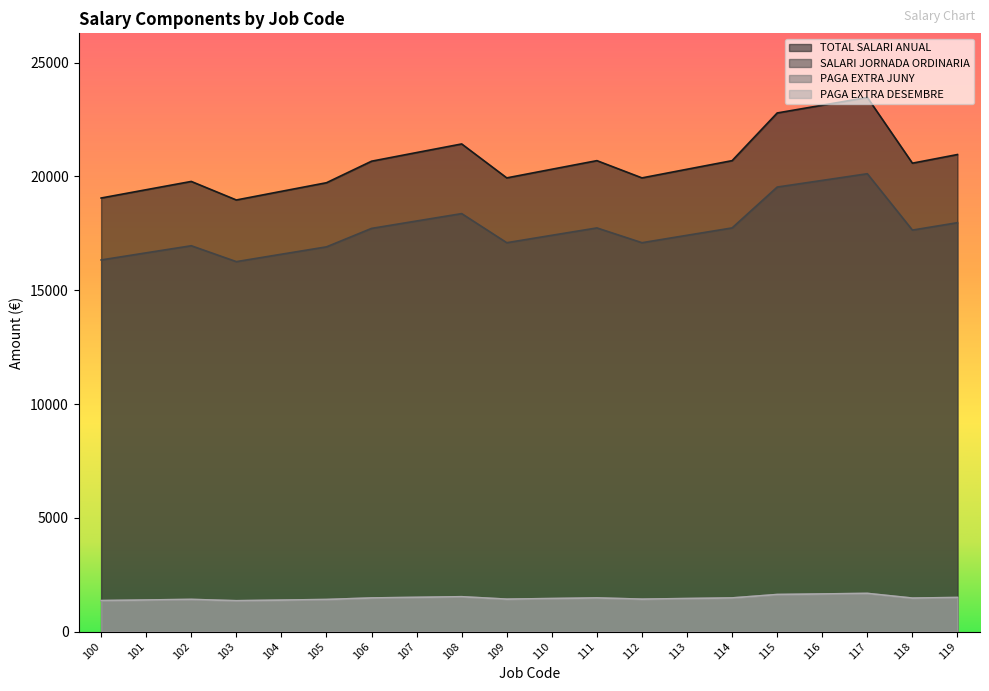

What is the total value across all series at 115?

45582.4